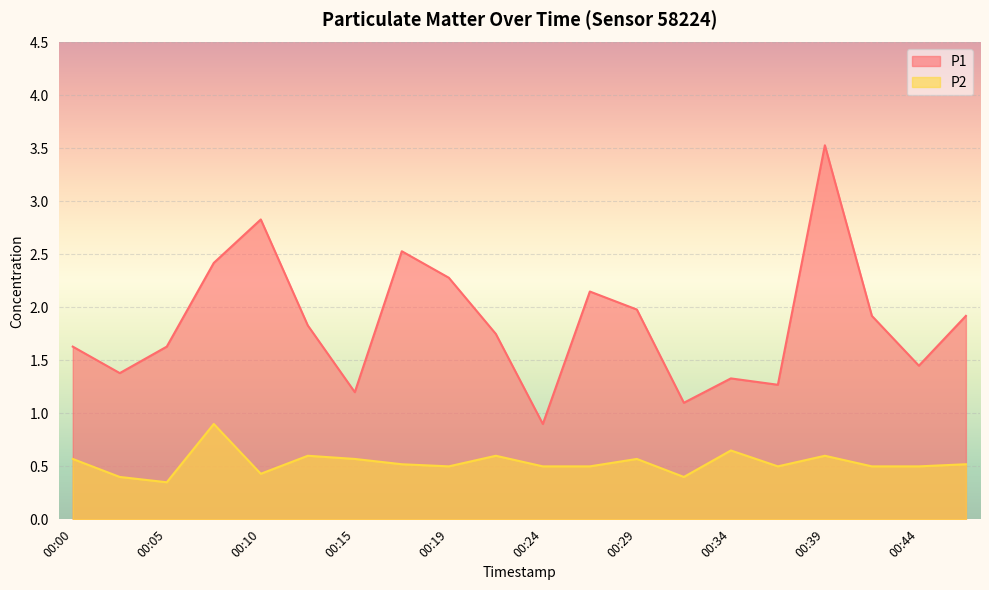

True or false: P1 and P2 intersect in this chart.

False